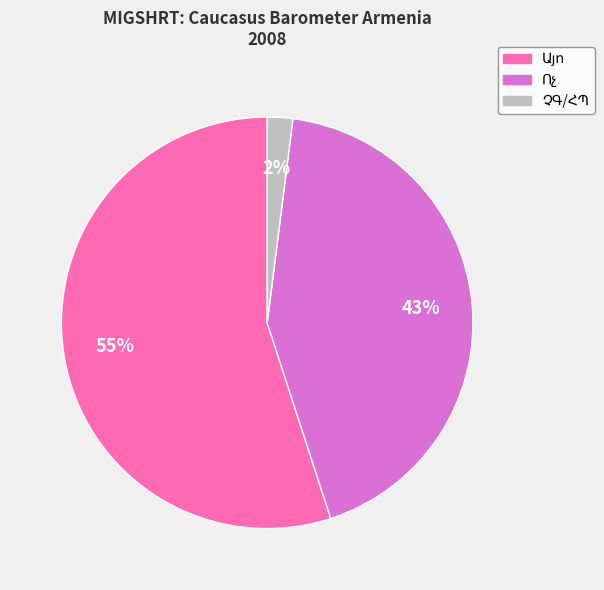

To the nearest percent, what is the average slice percentage?

33%